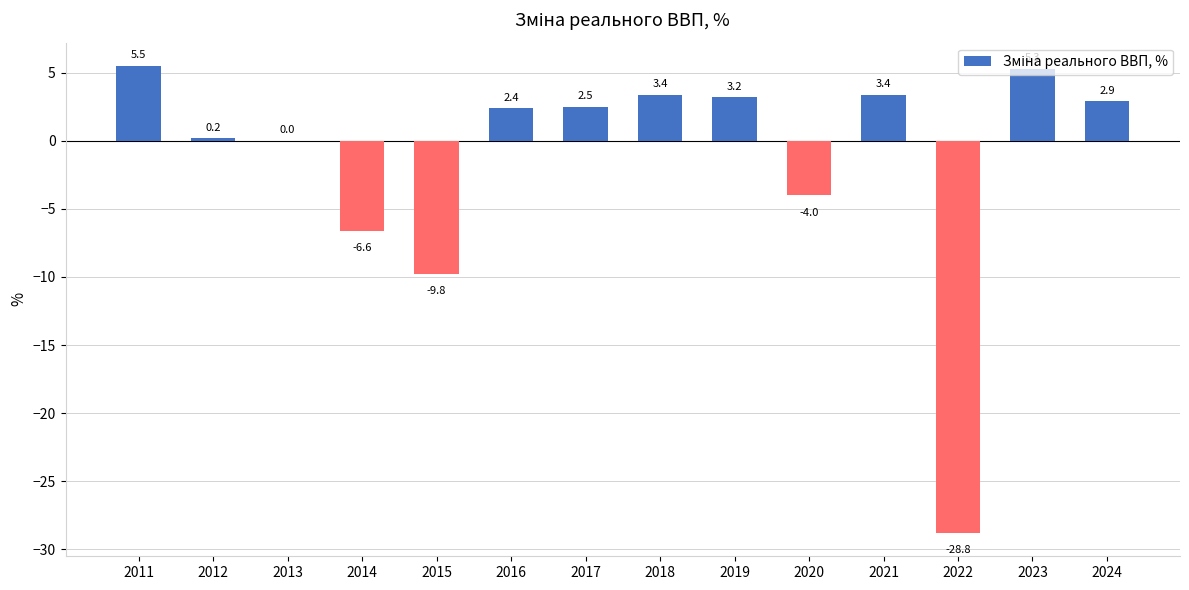

What is the average value?

-1.5